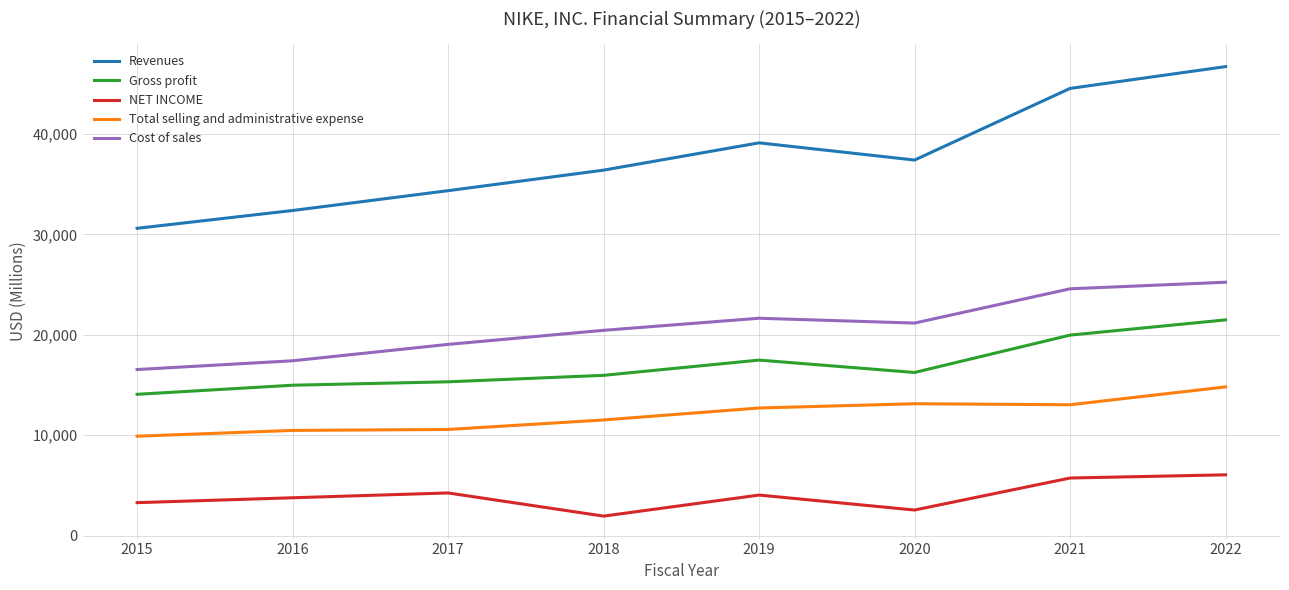

At which category does Cost of sales reach its first local valley?

2020